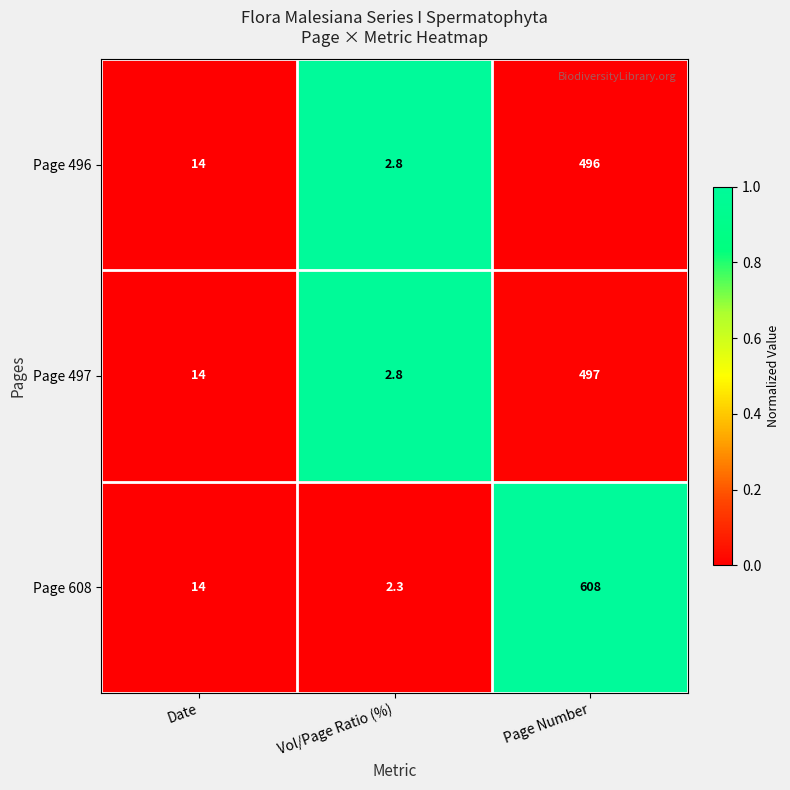

What is the sum of all Page 608 values?

624.3